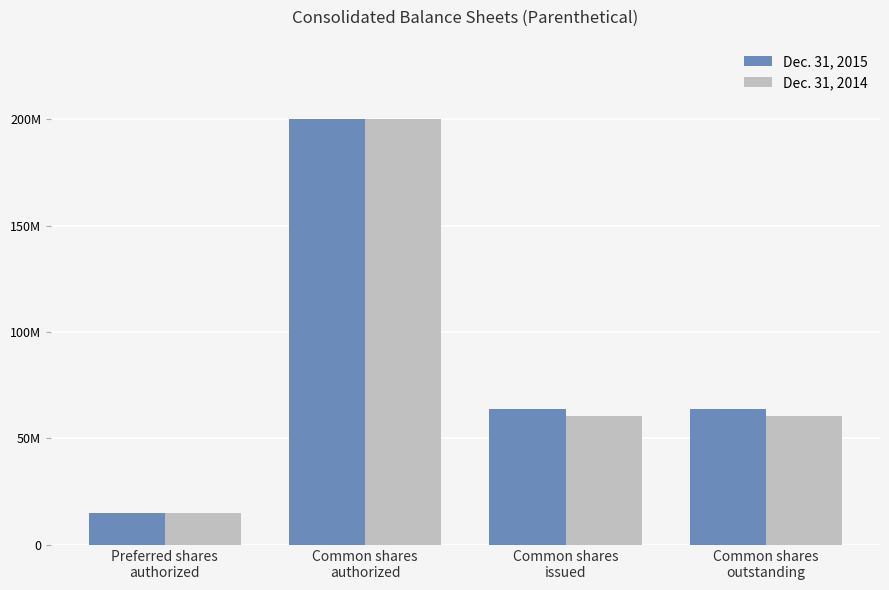

The value of Dec. 31, 2014 at Preferred shares
authorized is 7505933. True or false?

False